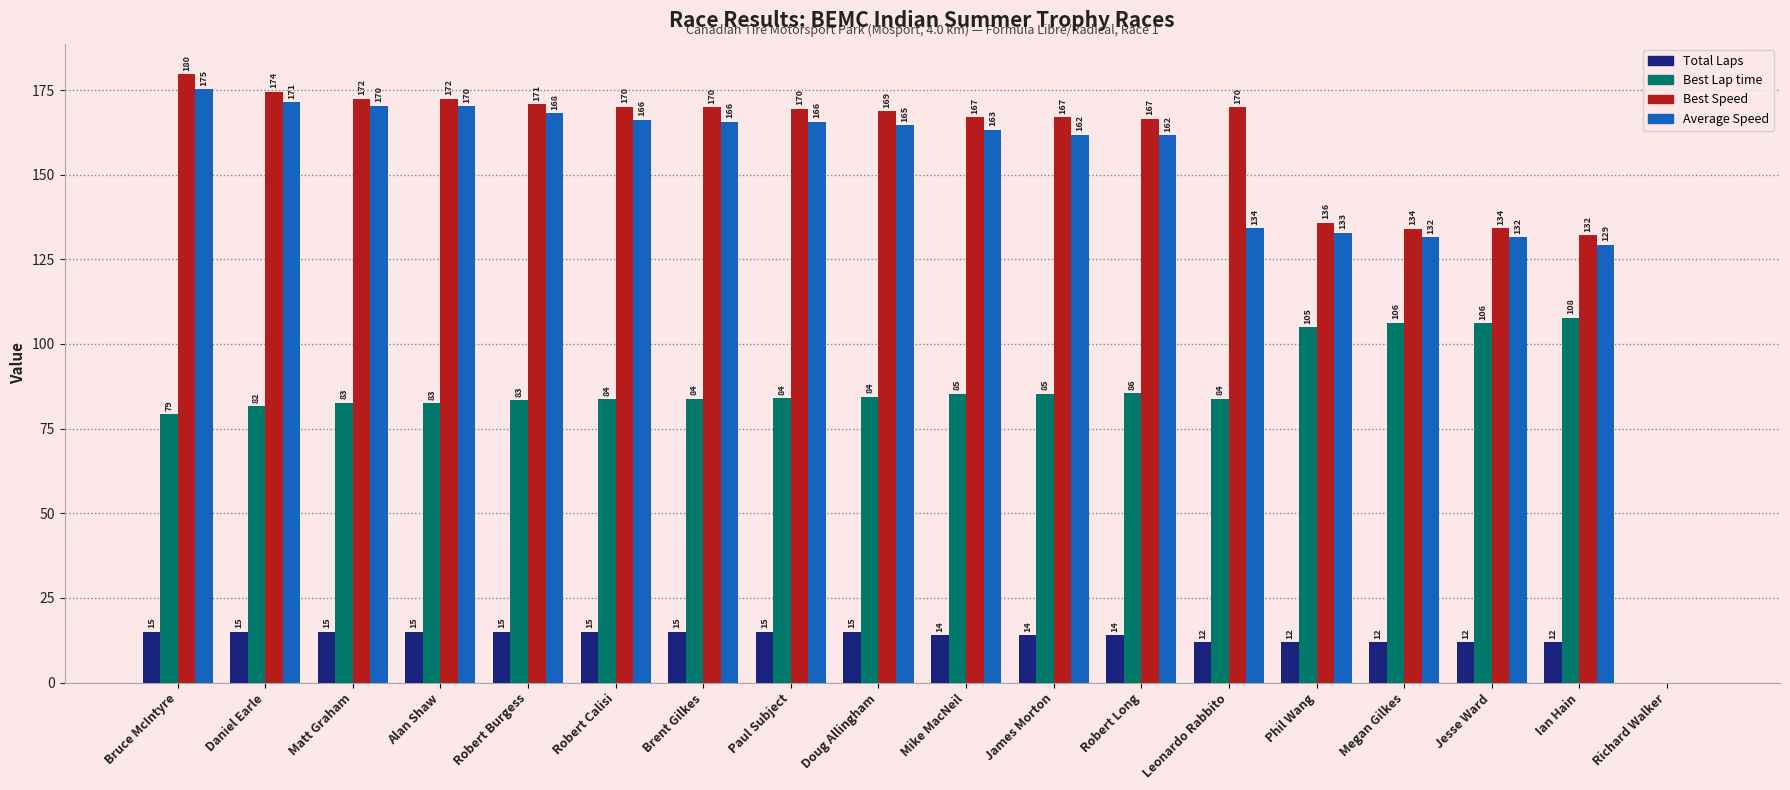

Between Alan Shaw and Brent Gilkes, which series saw the biggest shift?

Average Speed